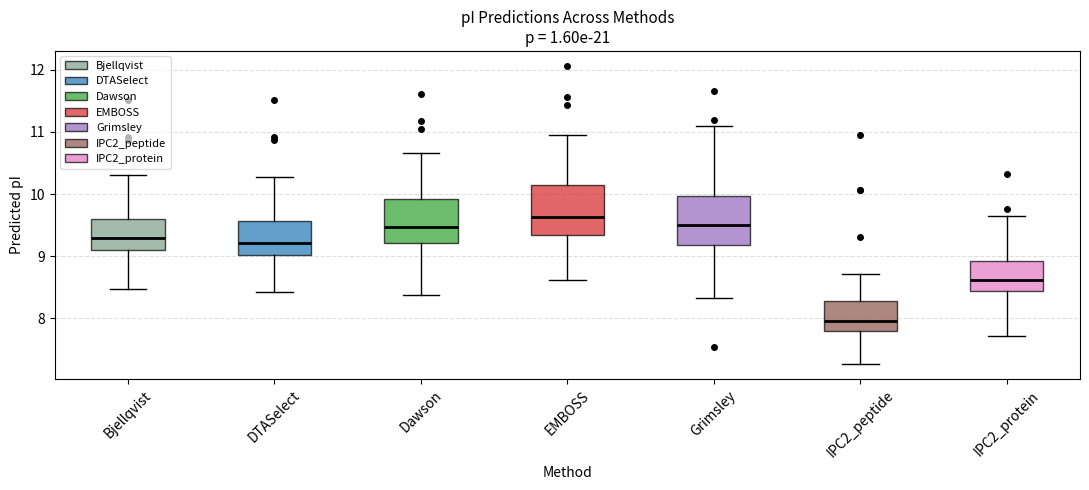

Reading left to right, transcribe this box plot: for each box, give where its median line is, the range the box spans, and where its two whiskers end, as read against the y-axis. The values are not printed on the chart, so give them approximately, as read against the axis.

Bjellqvist: median 9.3, box 9.1 to 9.6, whiskers 8.5 to 10.3
DTASelect: median 9.2, box 9.0 to 9.6, whiskers 8.4 to 10.3
Dawson: median 9.5, box 9.2 to 9.9, whiskers 8.4 to 10.7
EMBOSS: median 9.6, box 9.3 to 10.1, whiskers 8.6 to 11.0
Grimsley: median 9.5, box 9.2 to 10.0, whiskers 8.3 to 11.1
IPC2_peptide: median 8.0, box 7.8 to 8.3, whiskers 7.3 to 8.7
IPC2_protein: median 8.6, box 8.4 to 8.9, whiskers 7.7 to 9.6